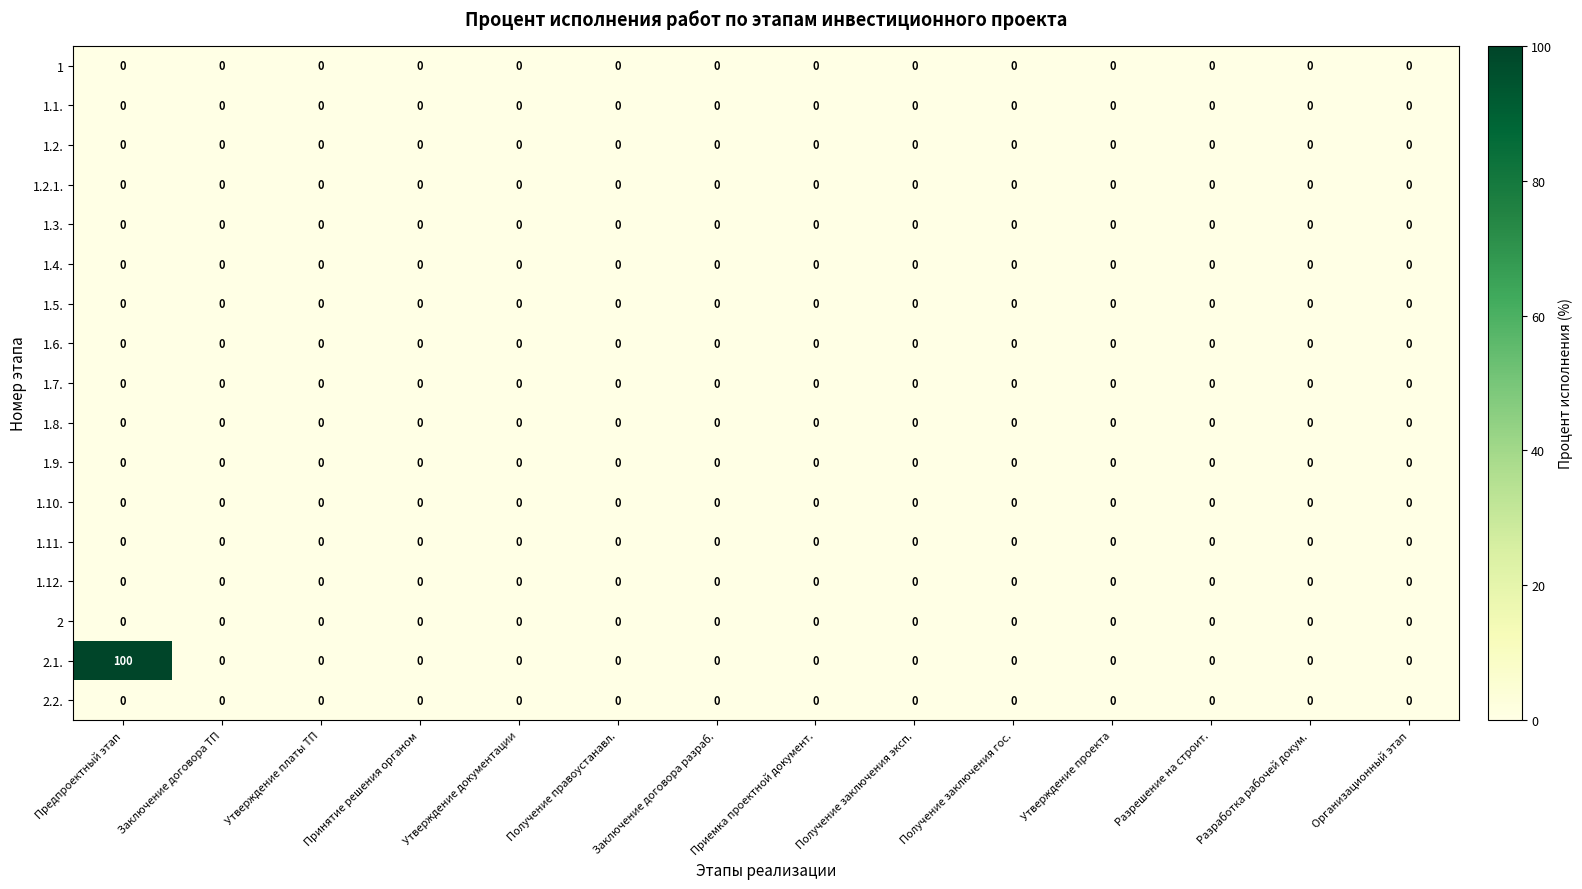

Which series has the largest total across all categories?

2.1.